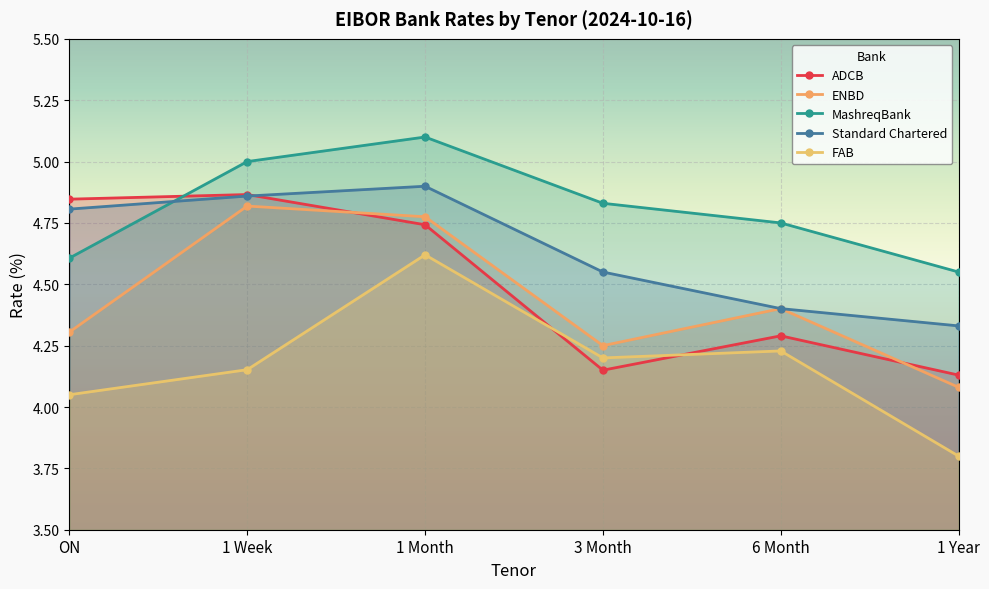

What position from the right is 1 Year?

1